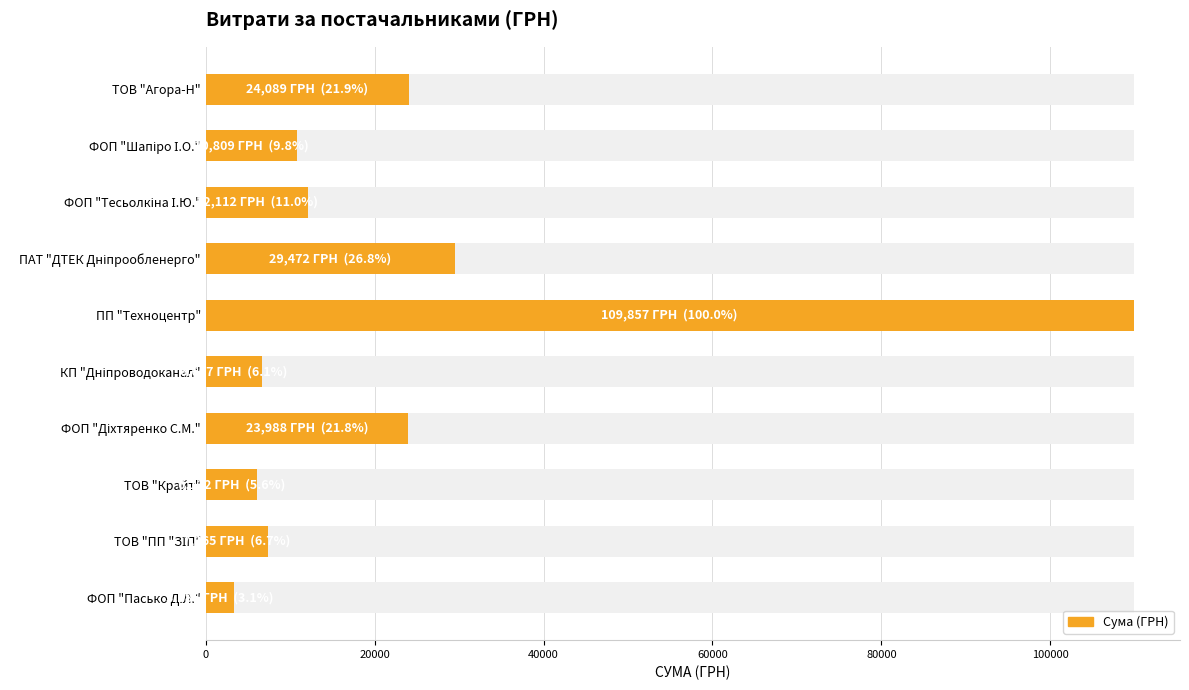

Which has a higher value, КП "Дніпроводоканал" or ТОВ "Крайт"?

КП "Дніпроводоканал"